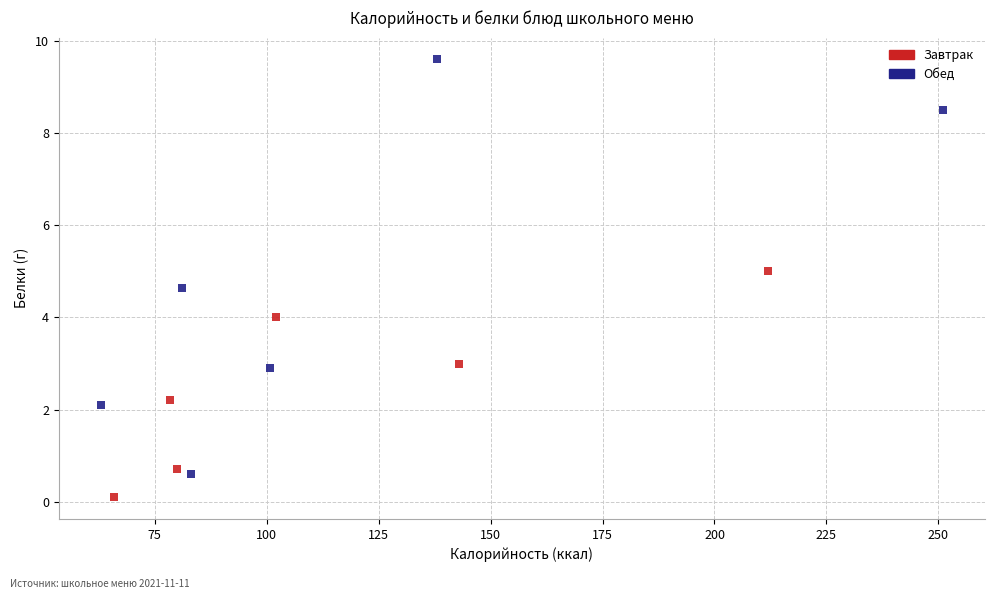

Which series has the widest spread of Y values?

Обед